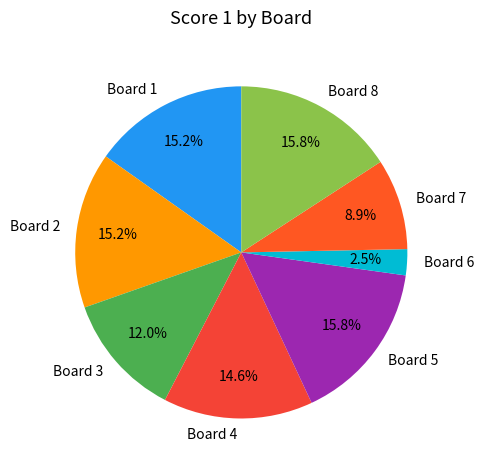

What is the smallest slice in the pie chart?

Board 6